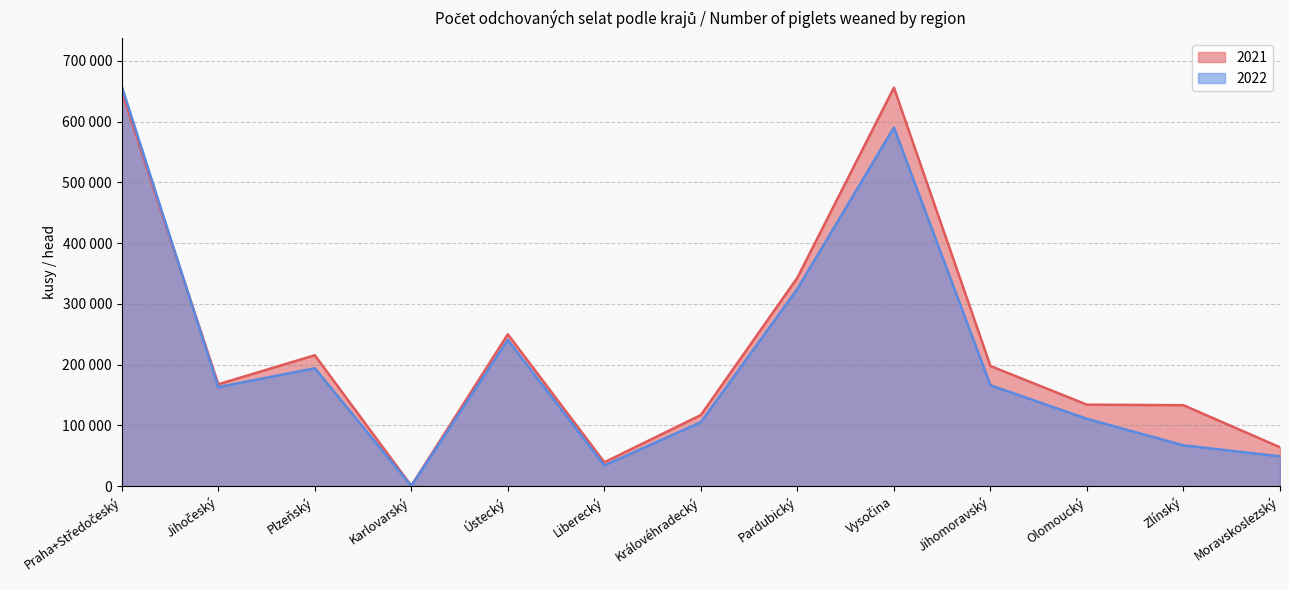

At which label does 2022 reach its peak?

Praha+Středočeský